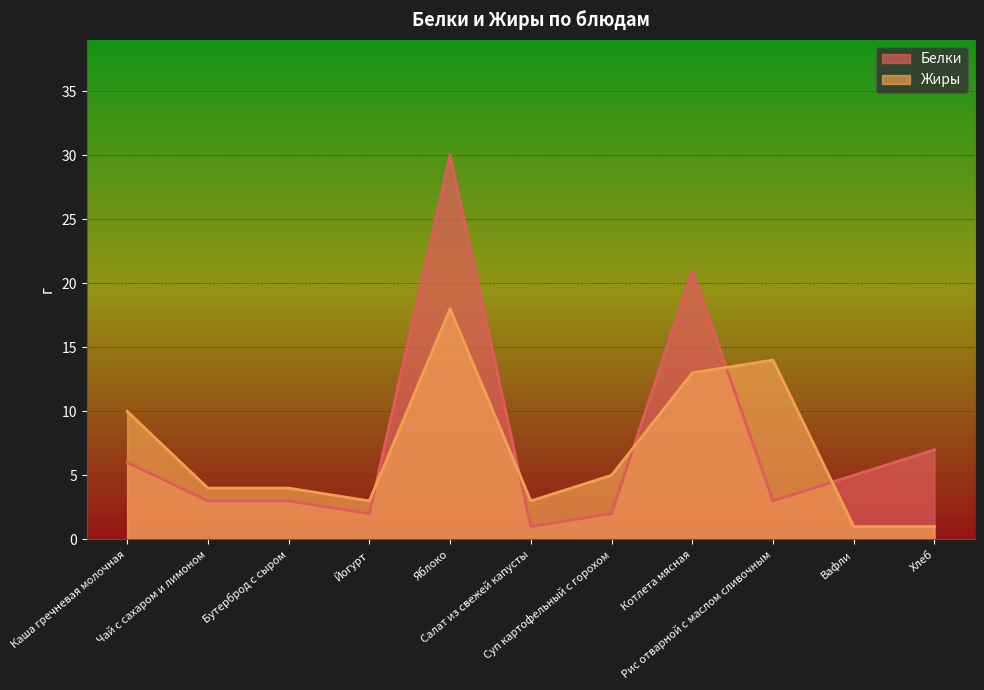

Reading left to right, extract all data points from this chart.

Белки: Каша гречневая молочная=6	Чай с сахаром и лимоном=3	Бутерброд с сыром=3	Йогурт=2	Яблоко=30	Салат из свежей капусты=1	Суп картофельный с горохом=2	Котлета мясная=21	Рис отварной с маслом сливочным=3	Вафли=5	Хлеб=7
Жиры: Каша гречневая молочная=10	Чай с сахаром и лимоном=4	Бутерброд с сыром=4	Йогурт=3	Яблоко=18	Салат из свежей капусты=3	Суп картофельный с горохом=5	Котлета мясная=13	Рис отварной с маслом сливочным=14	Вафли=1	Хлеб=1